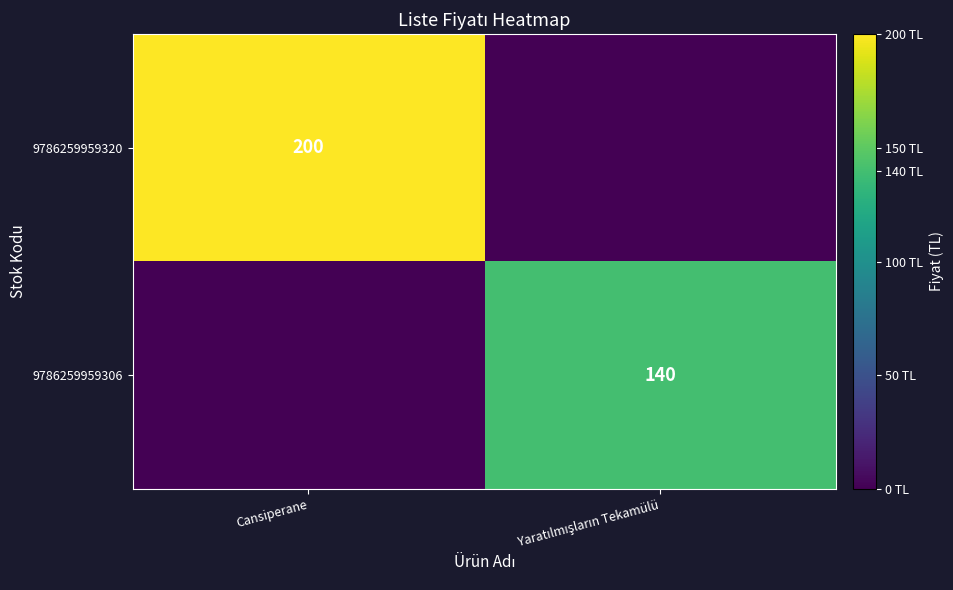

The value of 9786259959320 at Cansiperane is 200. True or false?

True